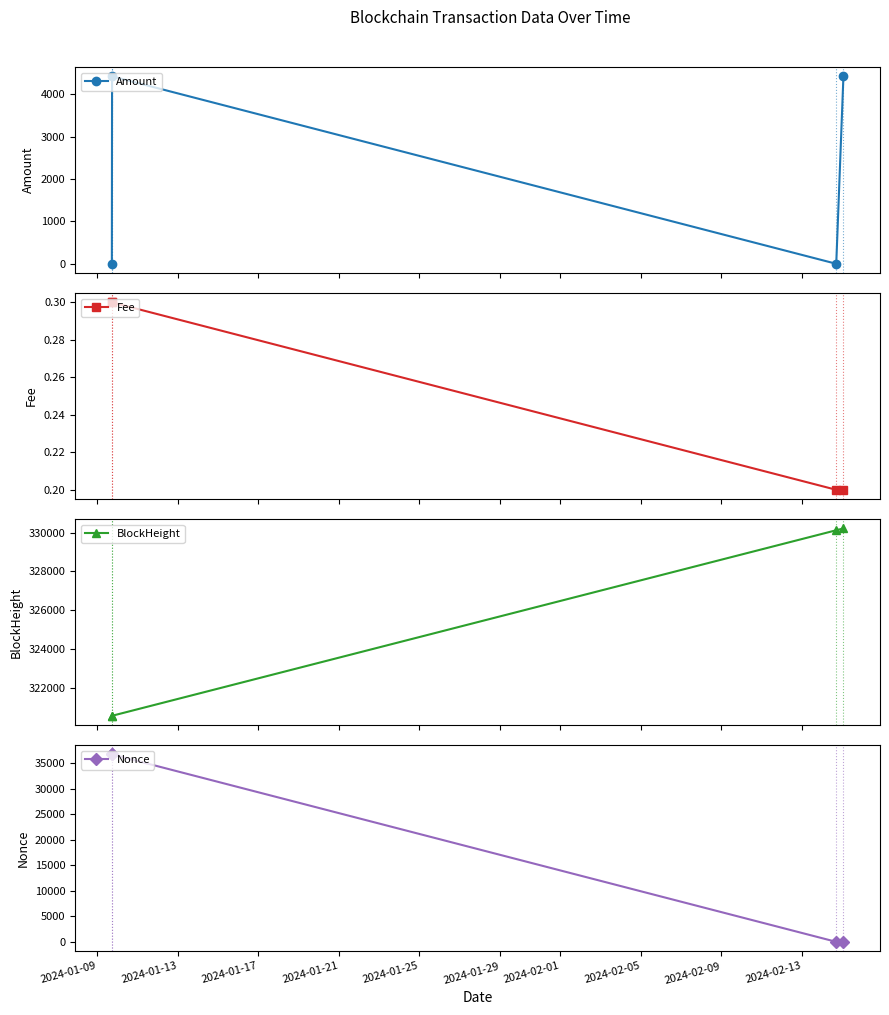

What are all the series names shown in the legend?

Amount, Fee, BlockHeight, Nonce